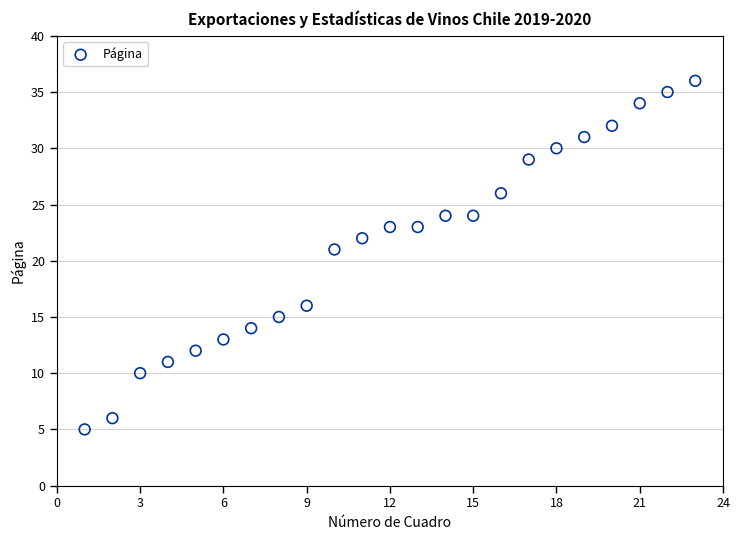

What Y value in the scatter plot is closest to 20?

21